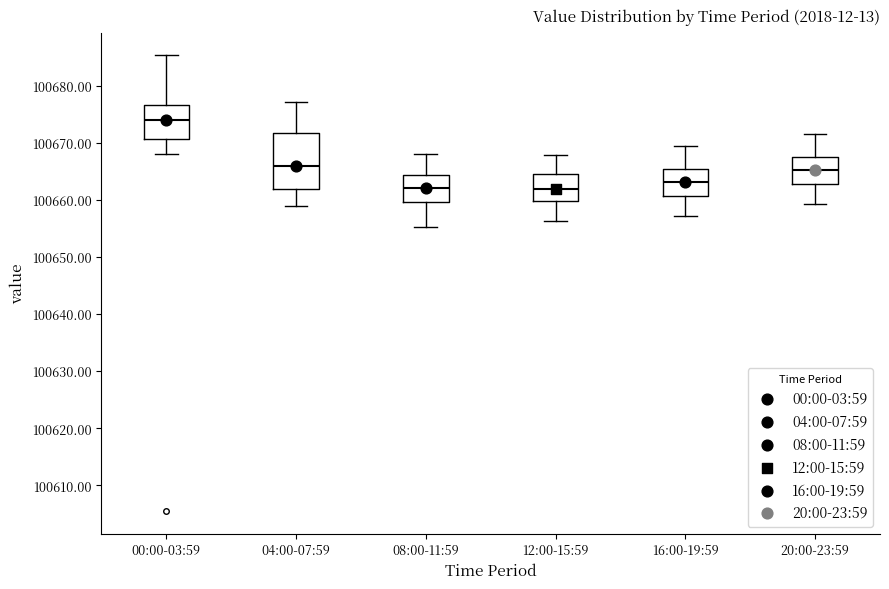

Comparing the boxes themselves (not the whiskers), which one is the tallest?

04:00-07:59